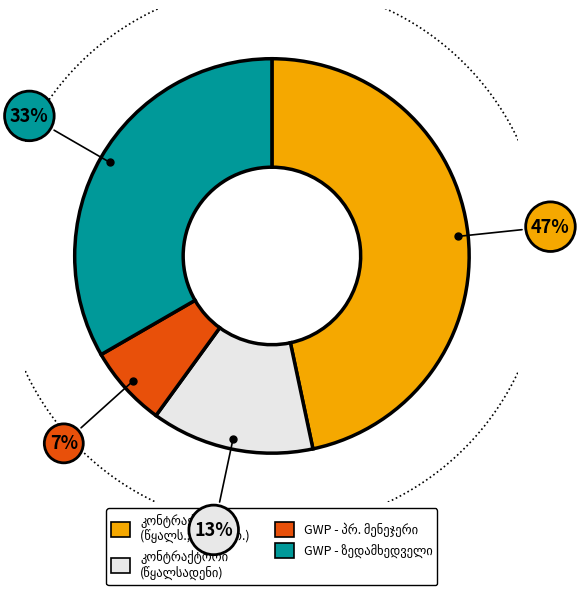

Does წყალსადენი represent more than half of the total?

No